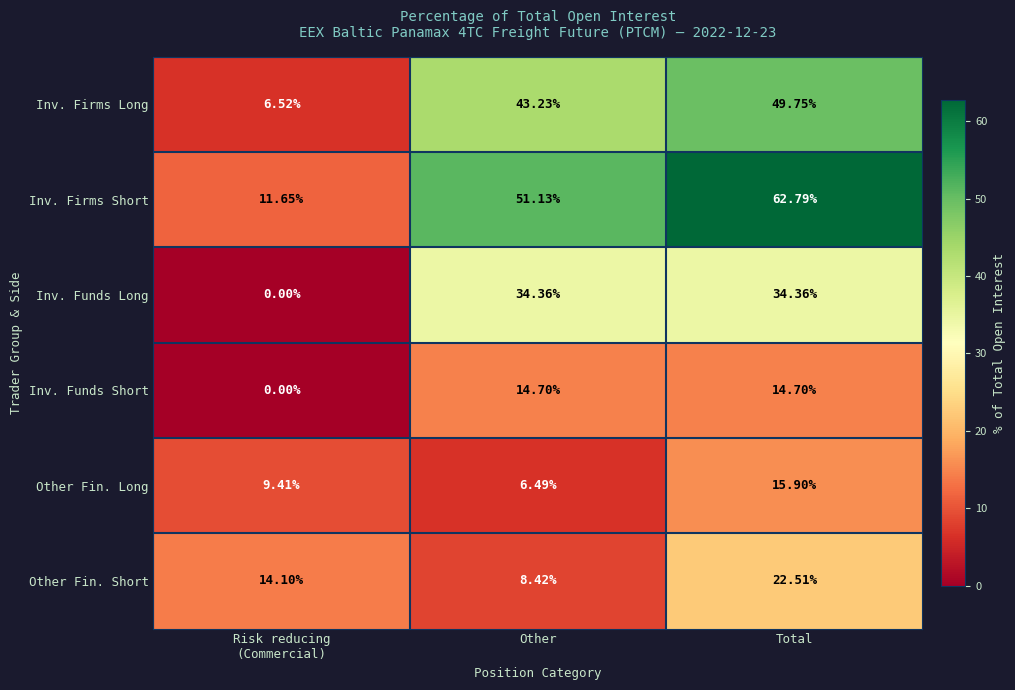

Rank the series at Other from highest to lowest value.

Inv. Firms Short, Inv. Firms Long, Inv. Funds Long, Inv. Funds Short, Other Fin. Short, Other Fin. Long